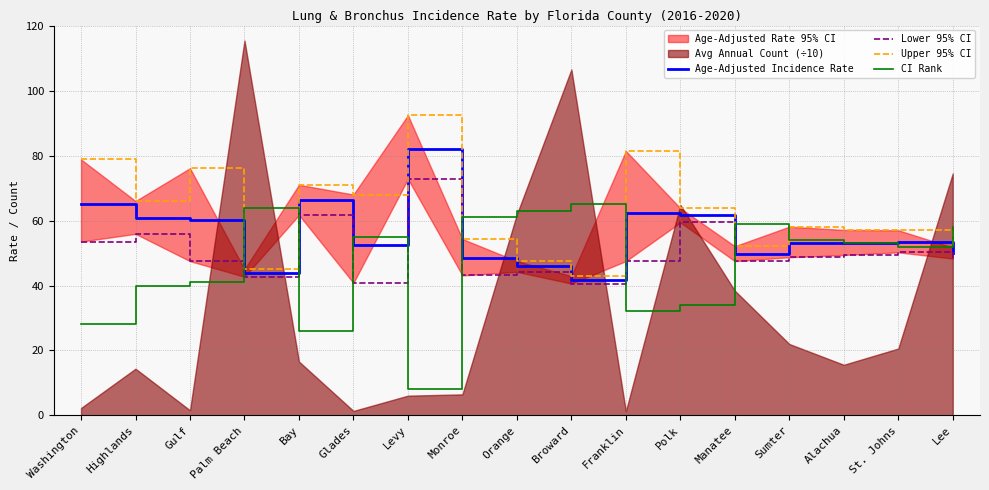

Is it true that Upper 95% CI equals 66.0 at Highlands?

True